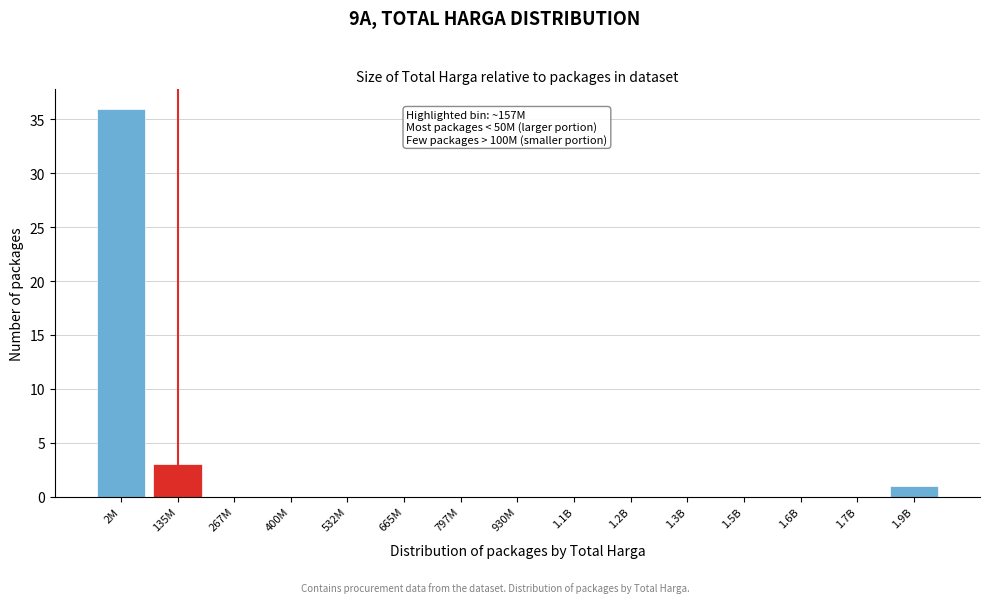

Reading left to right, extract all data points from this chart.

2M=36	135M=3	267M=0	400M=0	532M=0	665M=0	797M=0	930M=0	1.1B=0	1.2B=0	1.3B=0	1.5B=0	1.6B=0	1.7B=0	1.9B=1